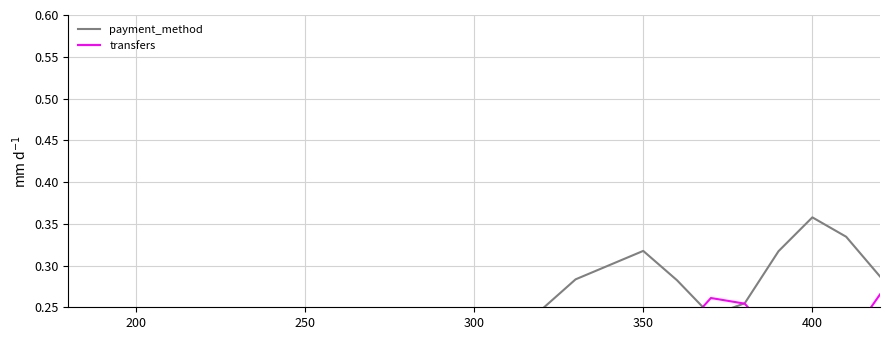

What are all the series names shown in the legend?

payment_method, transfers